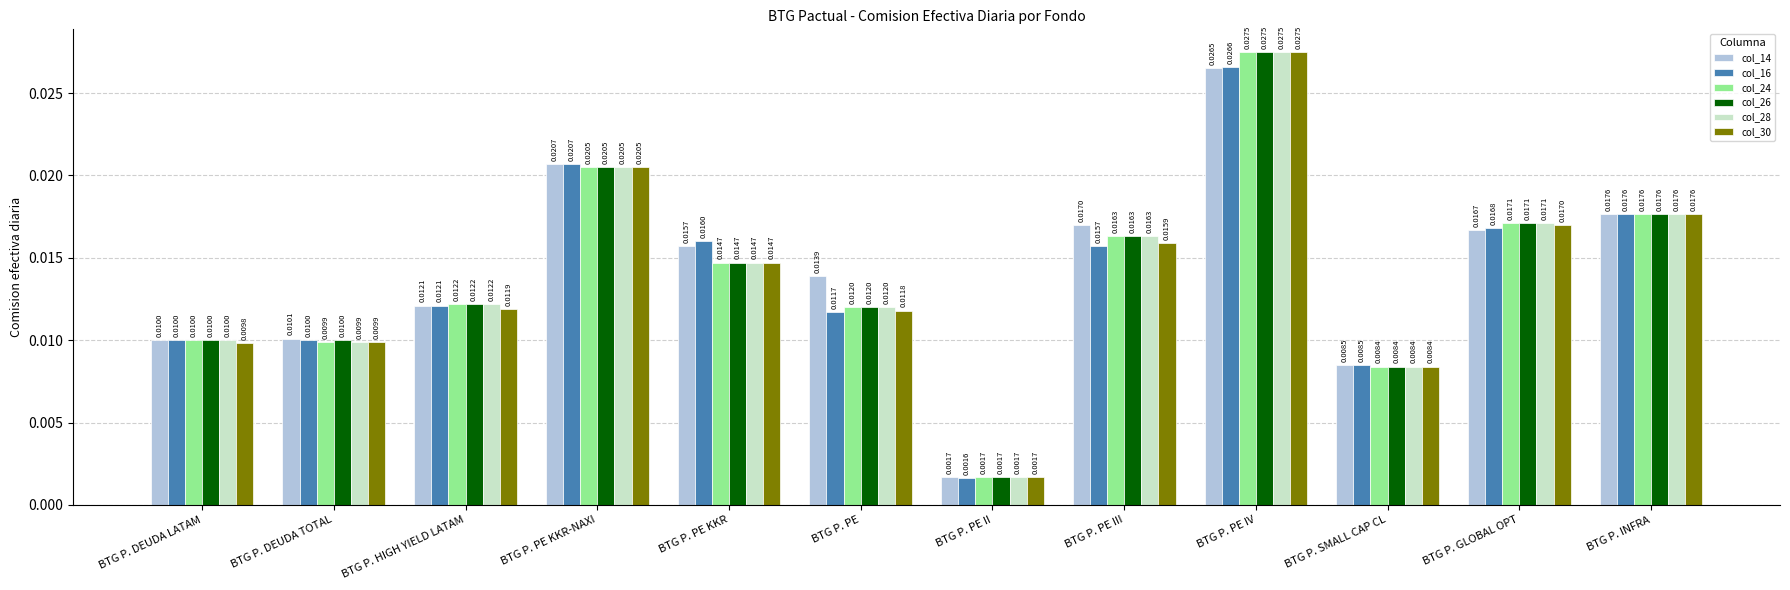

What are all the series names shown in the legend?

col_14, col_16, col_24, col_26, col_28, col_30